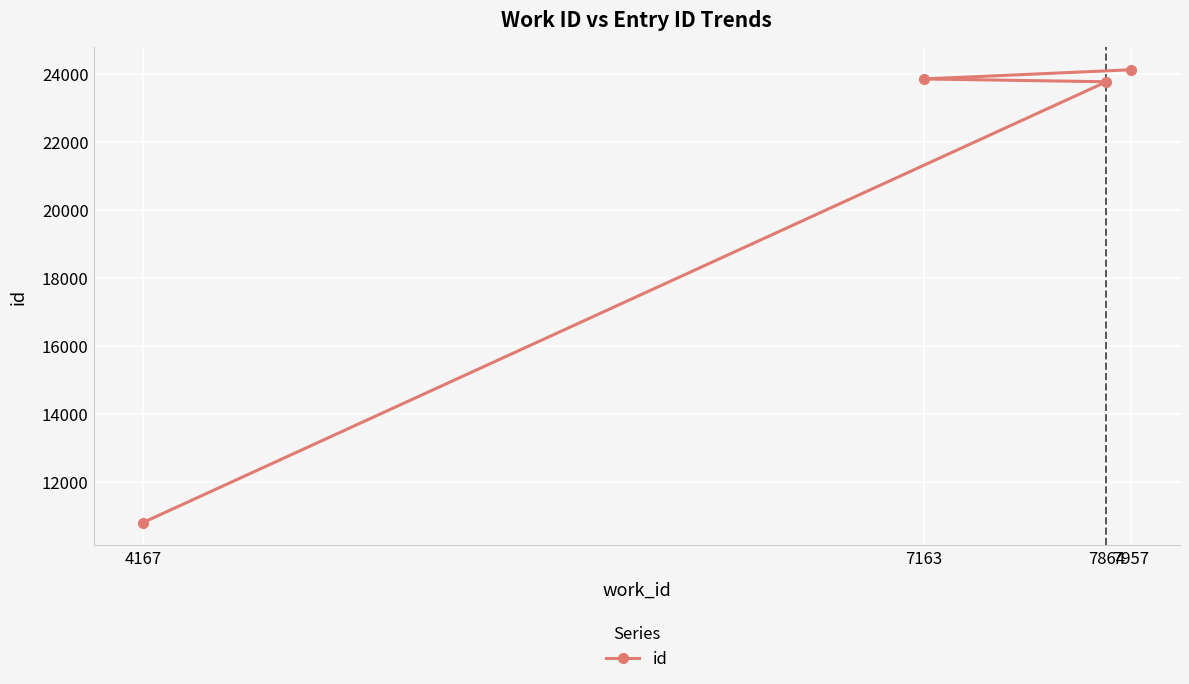

The value at 4167 is 10797. True or false?

True